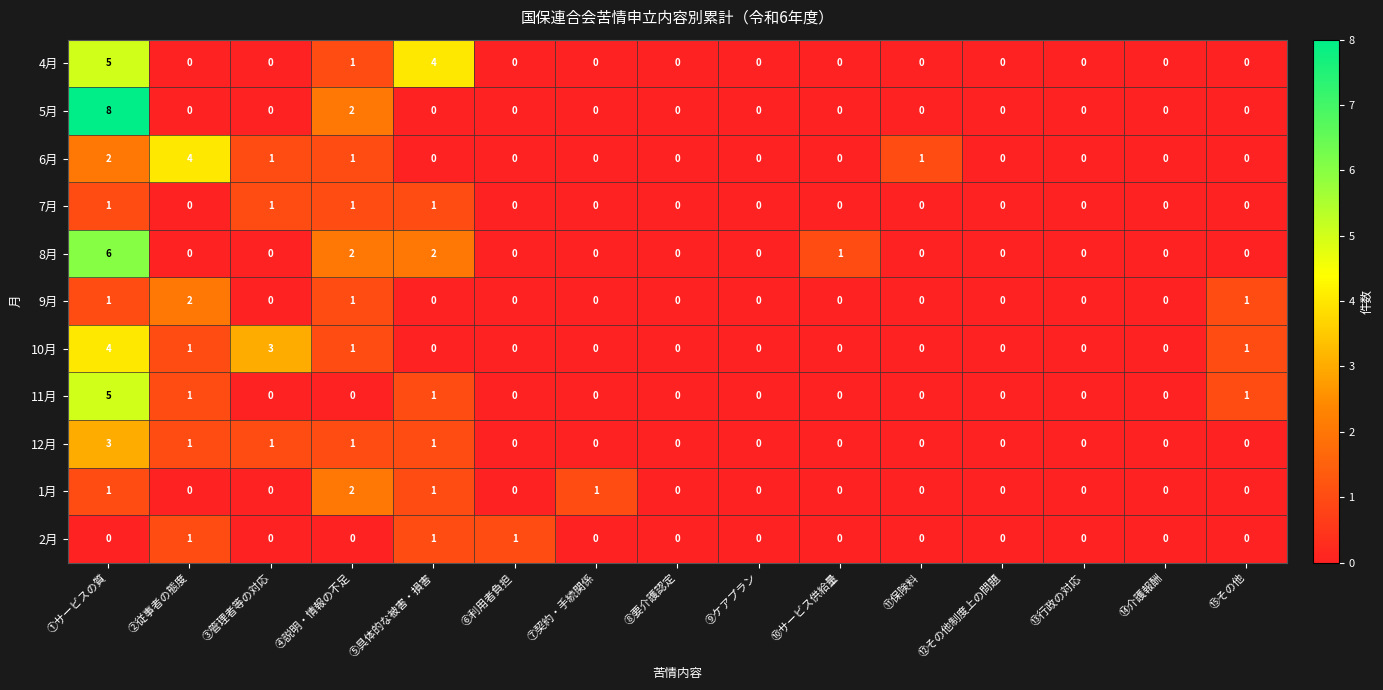

At which category does the chart reach its peak across all series?

①サービスの質